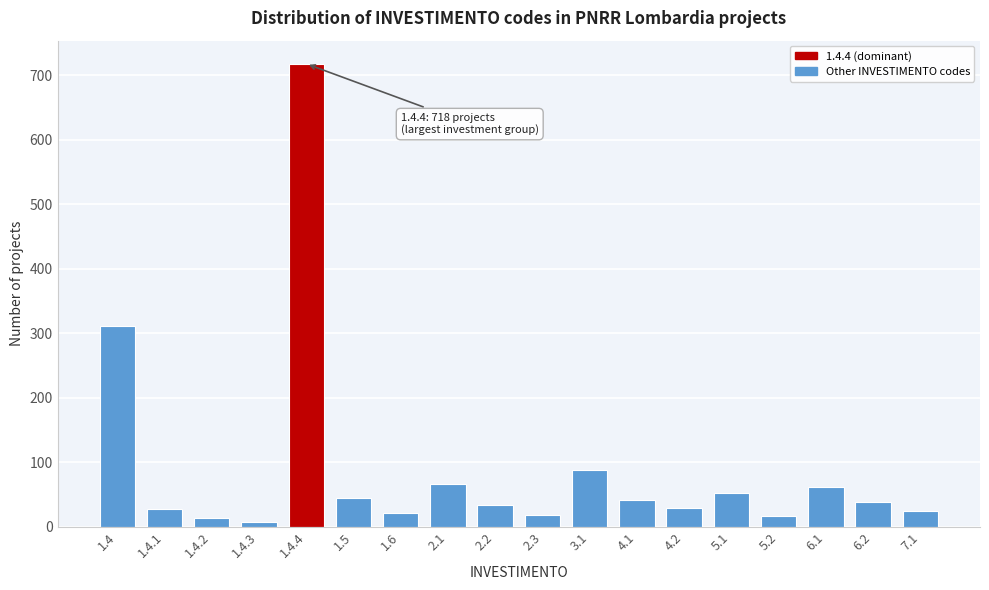

What is the sum of all values?

1619